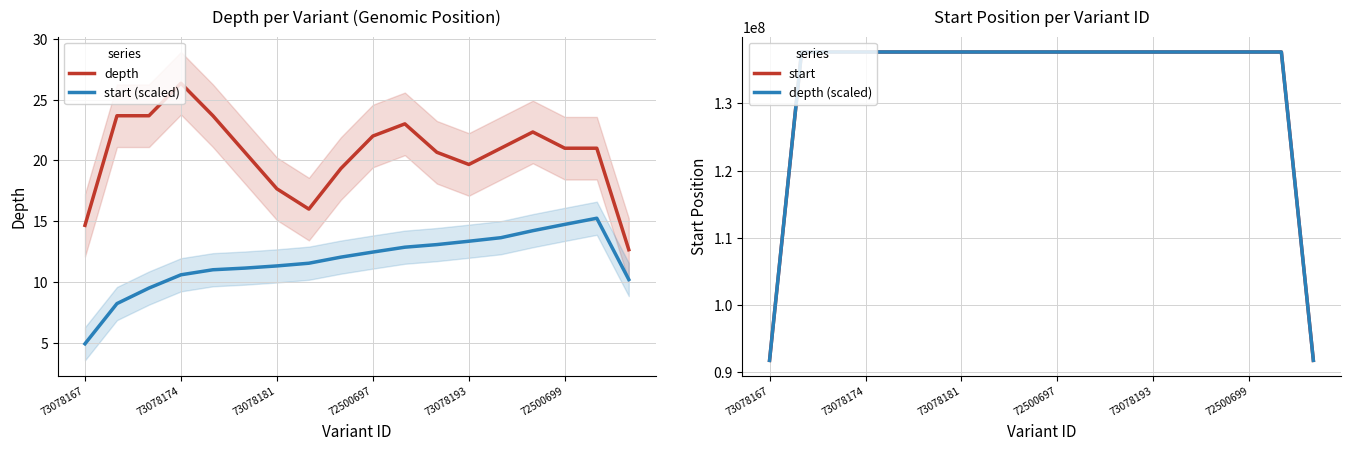

The value of start at 73078181 is 137653088.0. True or false?

True